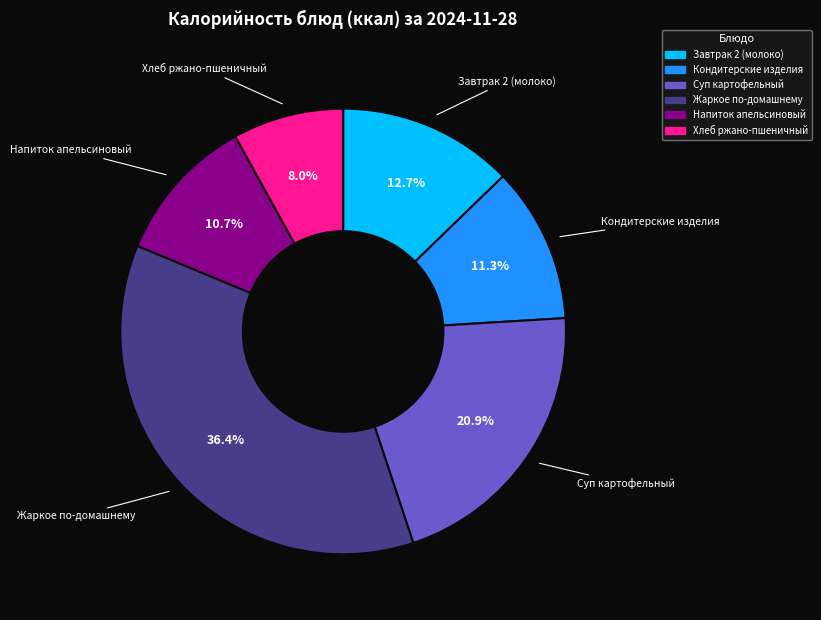

True or false: Завтрак 2 (молоко) accounts for 20% of the total.

False